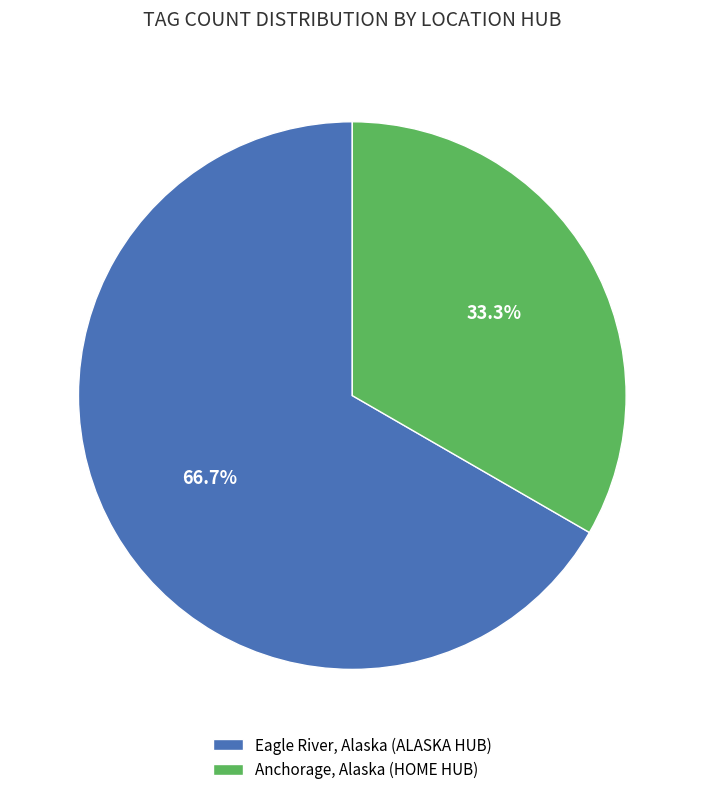

Which category accounts for the majority?

Eagle River, Alaska (ALASKA HUB)